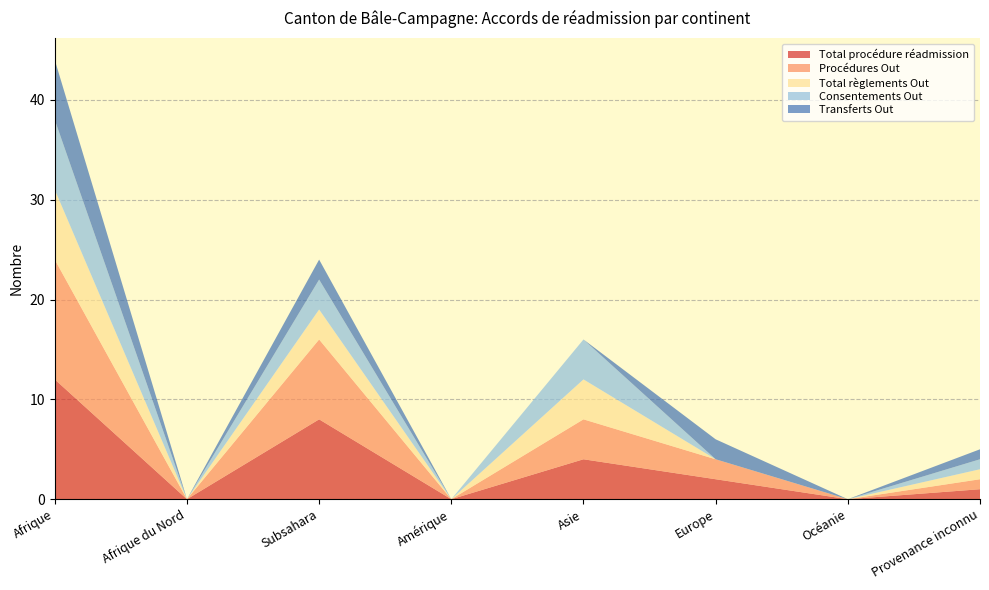

Reading left to right, transcribe all the data shown in this chart.

Total procédure réadmission: Afrique=12	Afrique du Nord=0	Subsahara=8	Amérique=0	Asie=4	Europe=2	Océanie=0	Provenance inconnu=1
Procédures Out: Afrique=12	Afrique du Nord=0	Subsahara=8	Amérique=0	Asie=4	Europe=2	Océanie=0	Provenance inconnu=1
Total règlements Out: Afrique=7	Afrique du Nord=0	Subsahara=3	Amérique=0	Asie=4	Europe=0	Océanie=0	Provenance inconnu=1
Consentements Out: Afrique=7	Afrique du Nord=0	Subsahara=3	Amérique=0	Asie=4	Europe=0	Océanie=0	Provenance inconnu=1
Transferts Out: Afrique=6	Afrique du Nord=0	Subsahara=2	Amérique=0	Asie=0	Europe=2	Océanie=0	Provenance inconnu=1